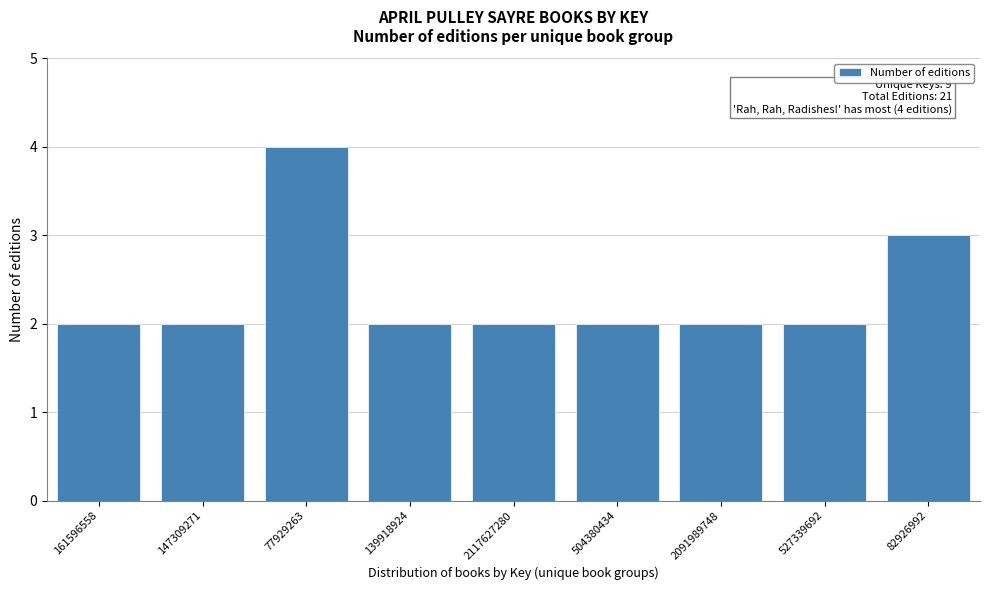

Reading left to right, transcribe all the data shown in this chart.

161596558=2	147309271=2	77929263=4	139918924=2	2117627280=2	504380434=2	2091989748=2	527339692=2	82926992=3